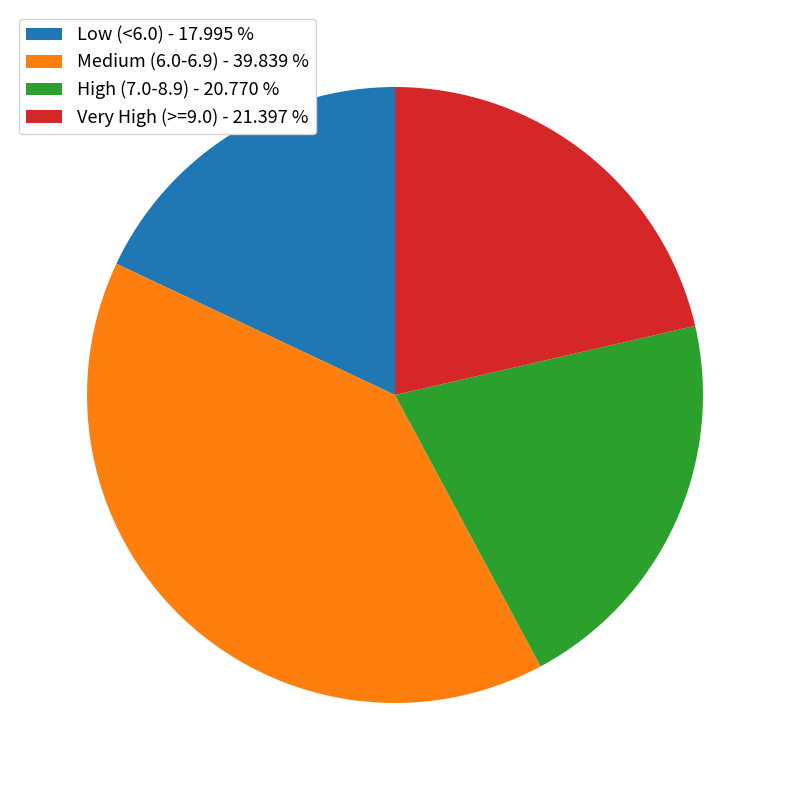

Combined, do Low (<6.0) - 17.995 % and High (7.0-8.9) - 20.770 % account for over 50%?

No